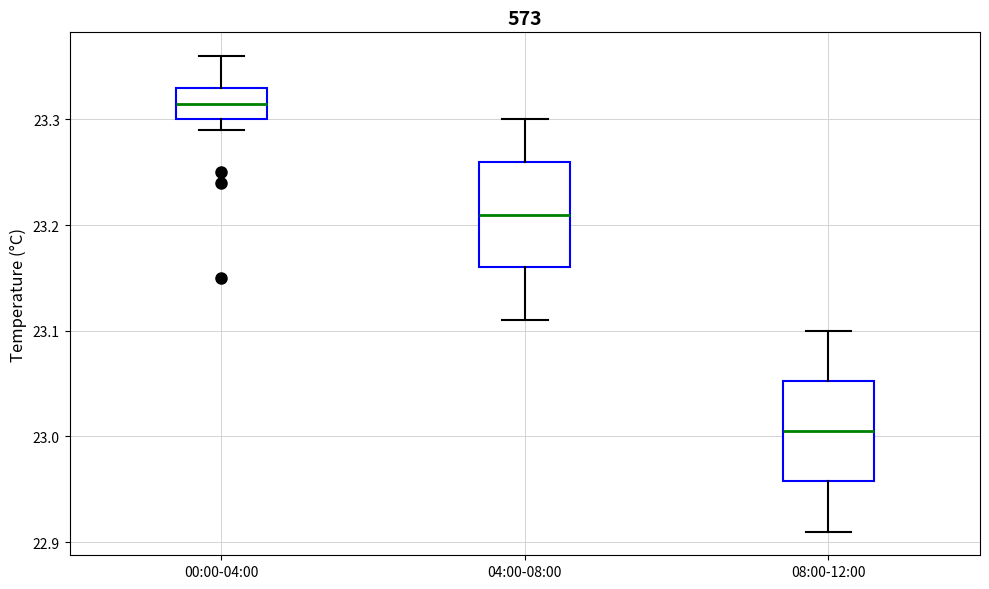

Reading left to right, read every box against the y-axis: the position of its median line, the range the box covers, and the ends of its whiskers. The values are not printed on the chart, so give them approximately, as read against the axis.

00:00-04:00: median 23.32, box 23.30 to 23.33, whiskers 23.29 to 23.36
04:00-08:00: median 23.21, box 23.16 to 23.26, whiskers 23.11 to 23.30
08:00-12:00: median 23.01, box 22.96 to 23.05, whiskers 22.91 to 23.10